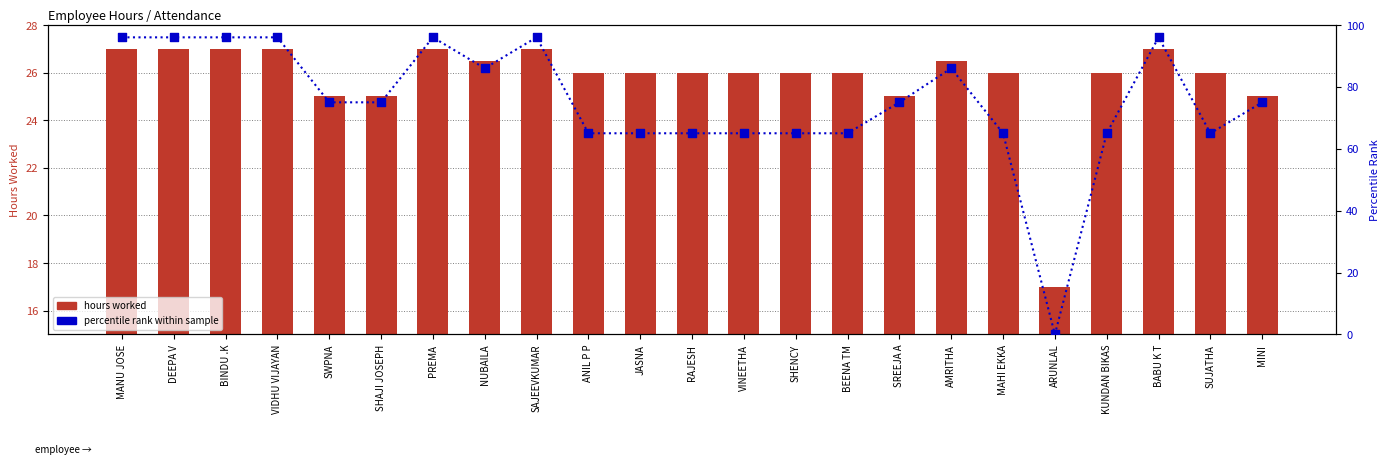

What is the total value across all series at BINDU .K?

123.0